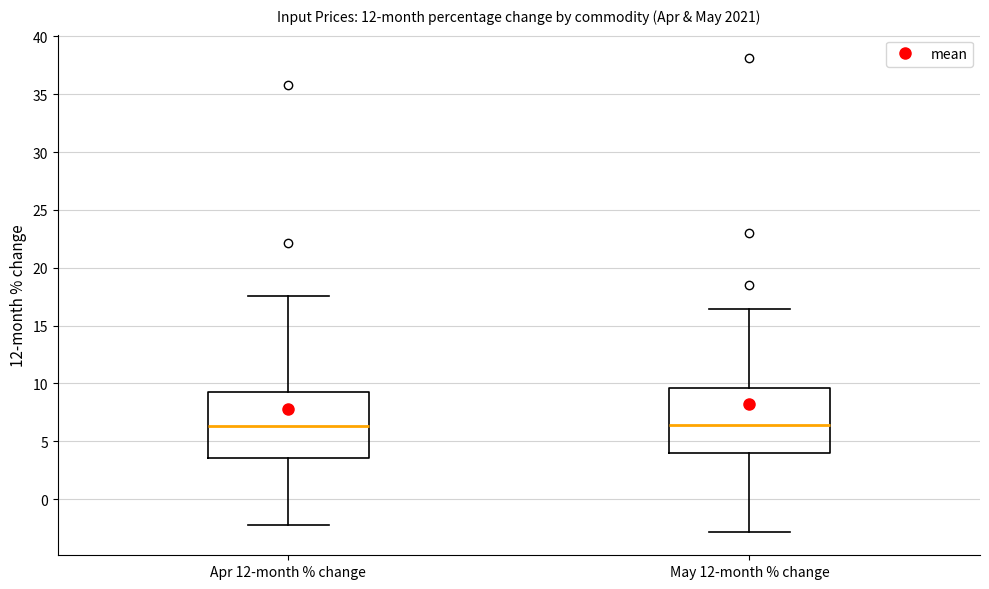

Where does the lower whisker of the box for Apr 12-month % change end on the y-axis? The values are not printed on the chart, so give them approximately, as read against the axis.

-2.0